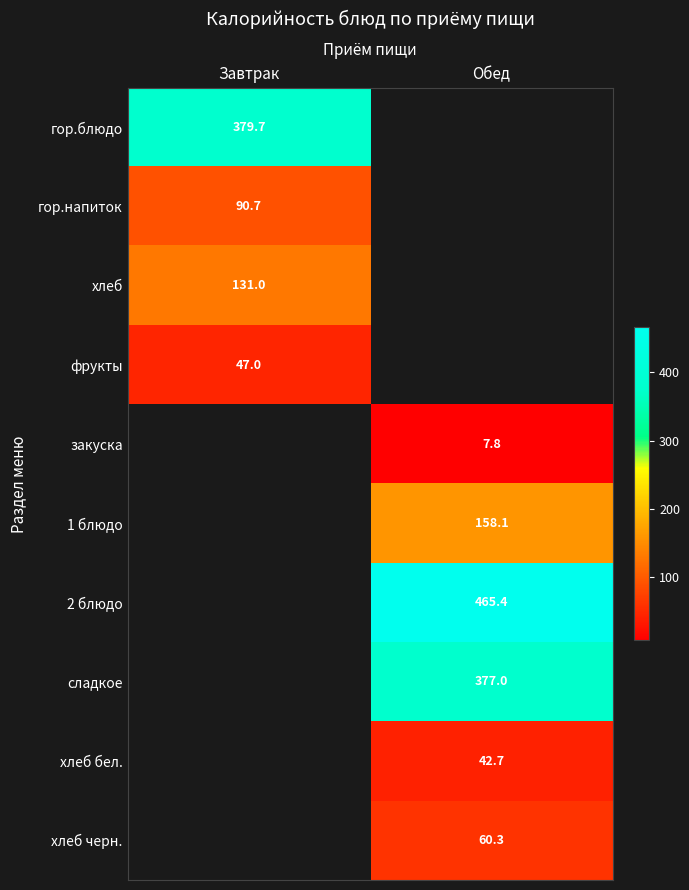

Which series has the largest range (max minus min)?

гор.блюдо